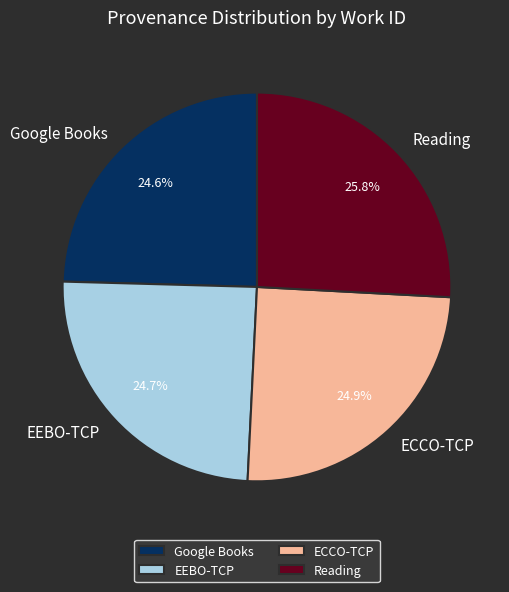

To the nearest percent, what is the difference between the largest and smallest slice percentages?

1%